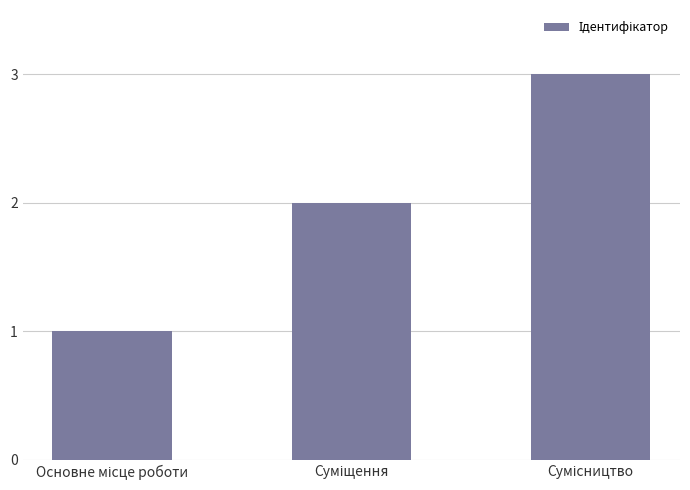

What is the difference between the second highest and minimum values?

1